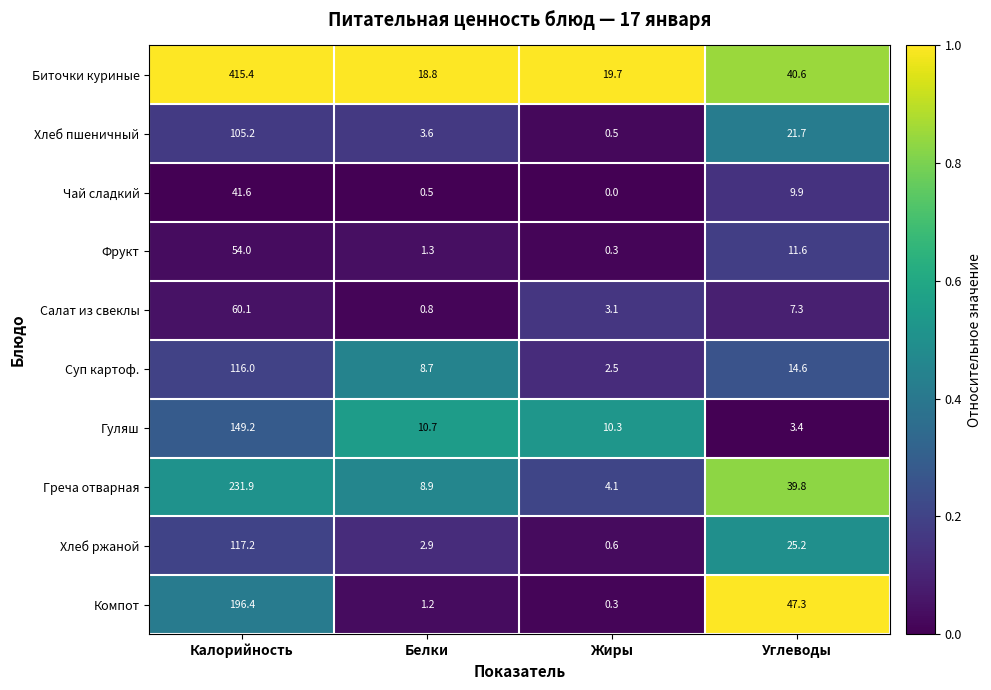

At how many categories does at least one series exceed 0?

4